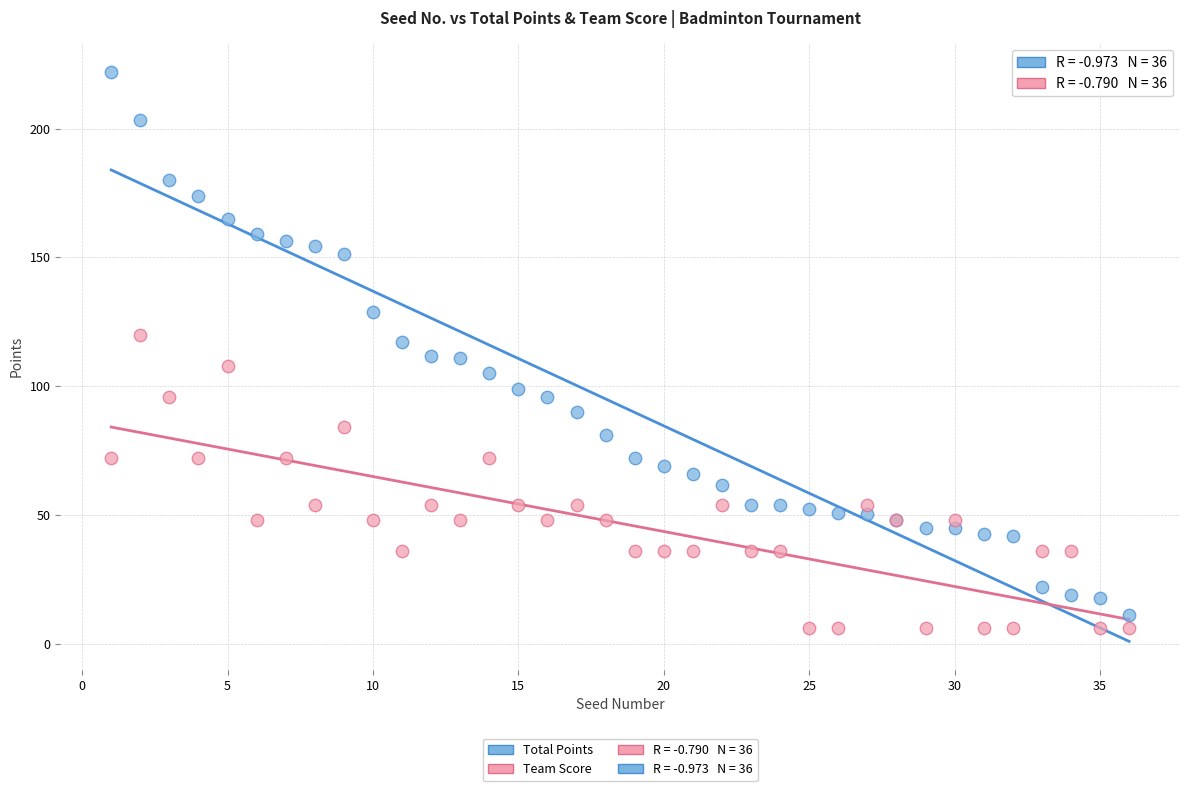

What is the X range (max minus min) for the scatter plot?

35.0